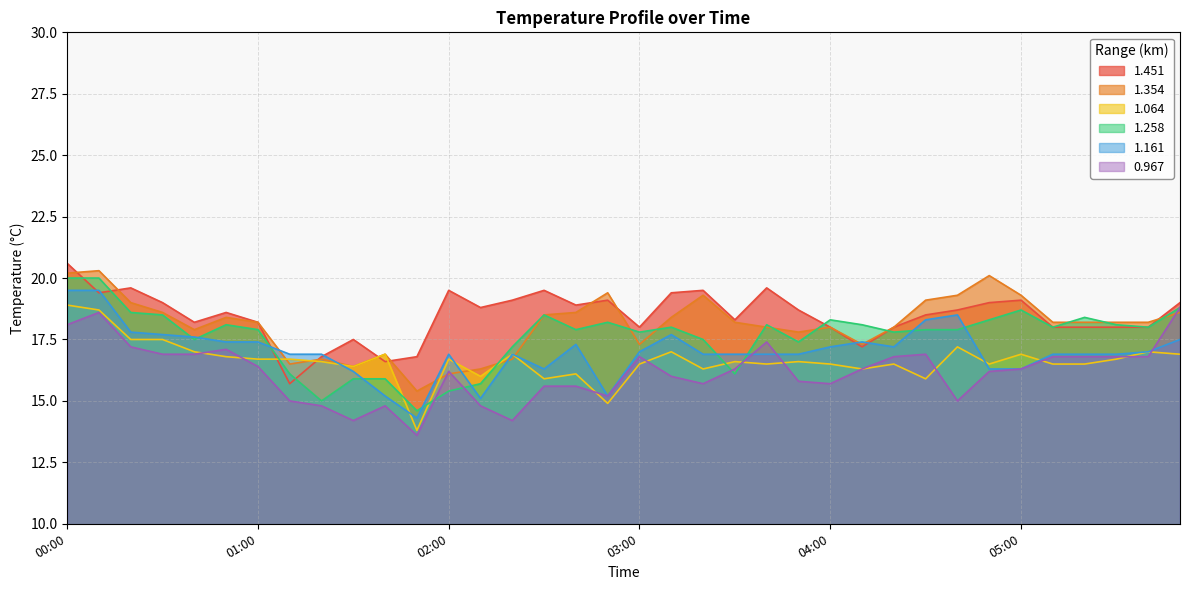

What is the approximate value of 1.258 at 01:50?

14.6